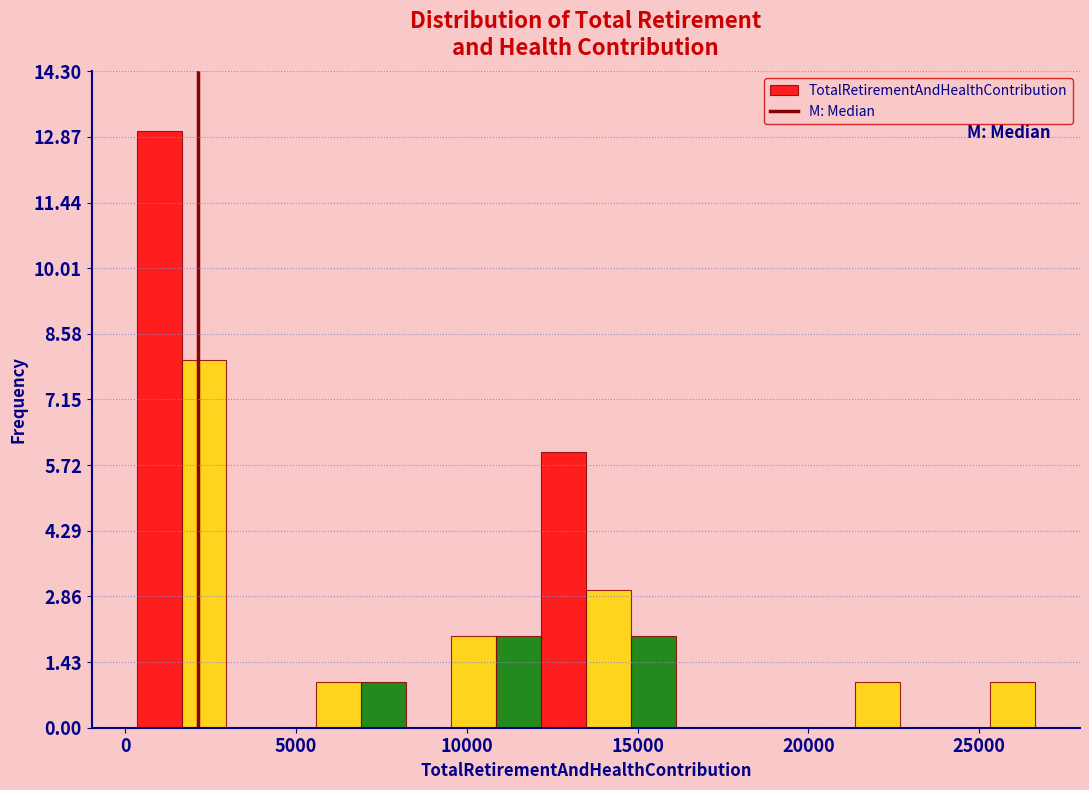

Read against the x-axis, roughly where is the centre of the tallest bar?

1000